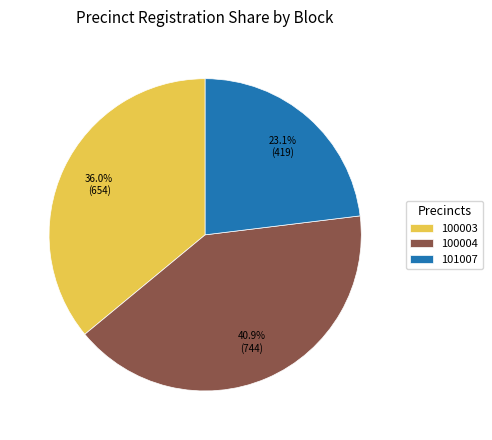

Which has a higher value, 101007 or 100004?

100004